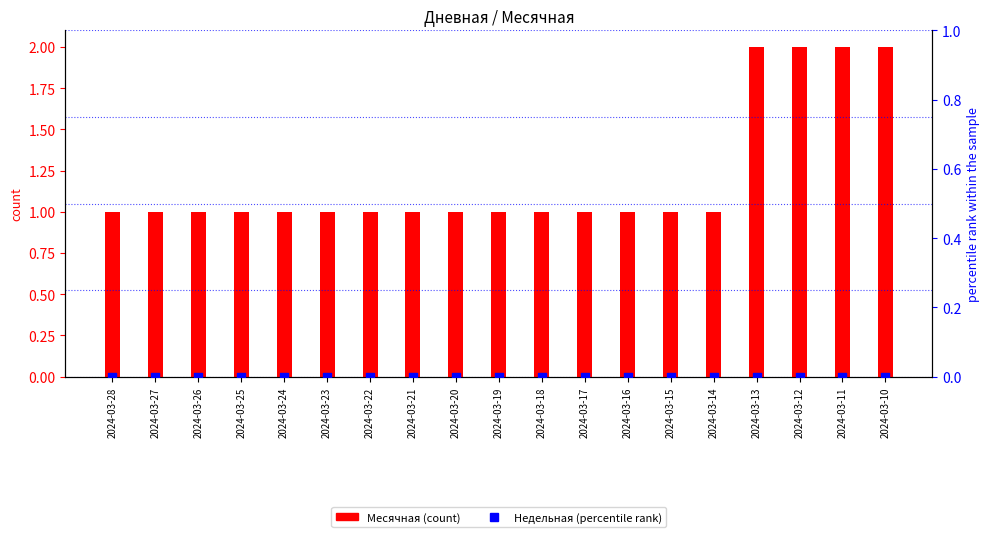

What are all the series names shown in the legend?

Месячная, Недельная